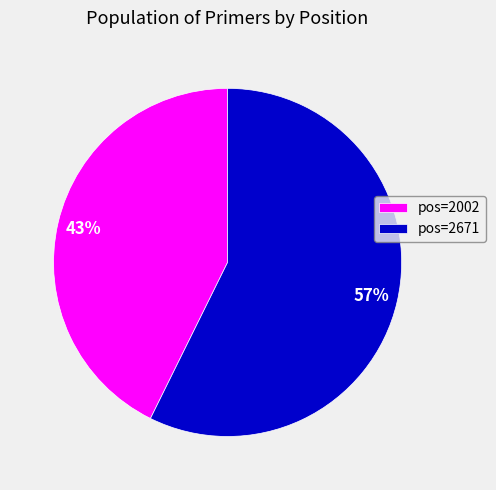

Rank the categories by value from highest to lowest.

pos=2671, pos=2002